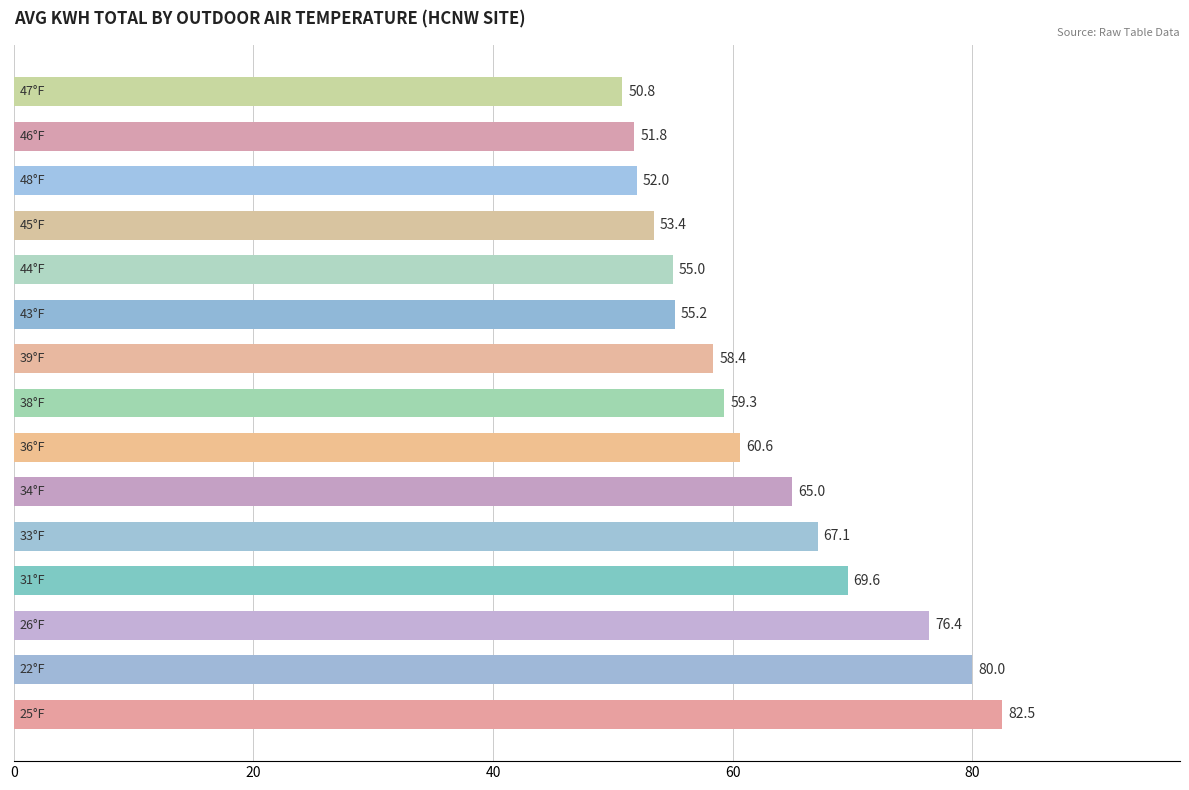

What is the sum of all values?

937.1